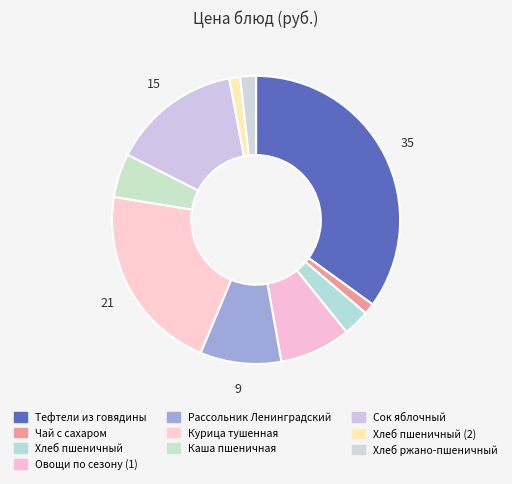

Which slice is the largest?

Тефтели из говядины